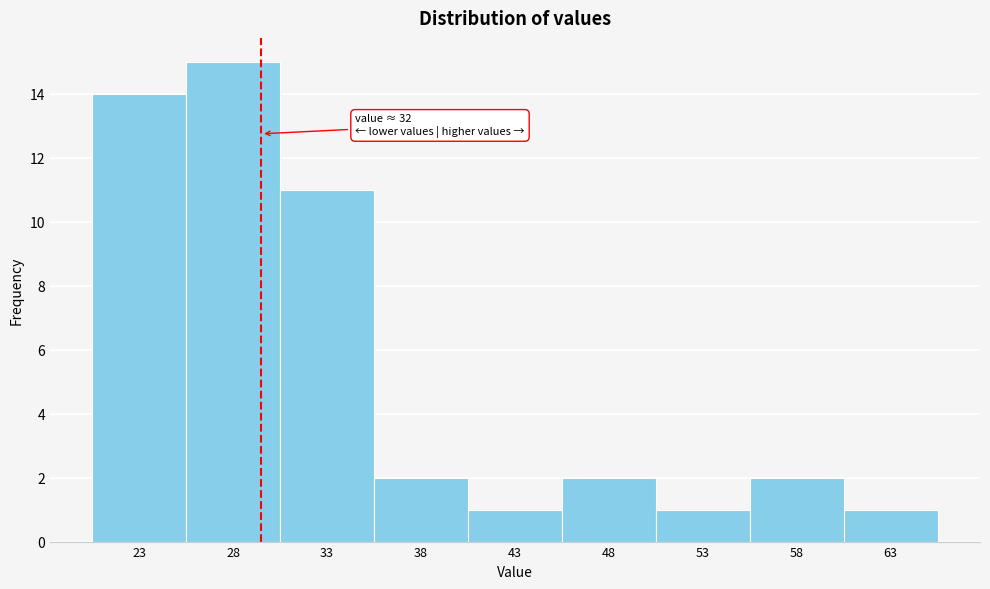

Reading right to left, transcribe all the data shown in this chart.

1	2	1	2	1	2	11	15	14